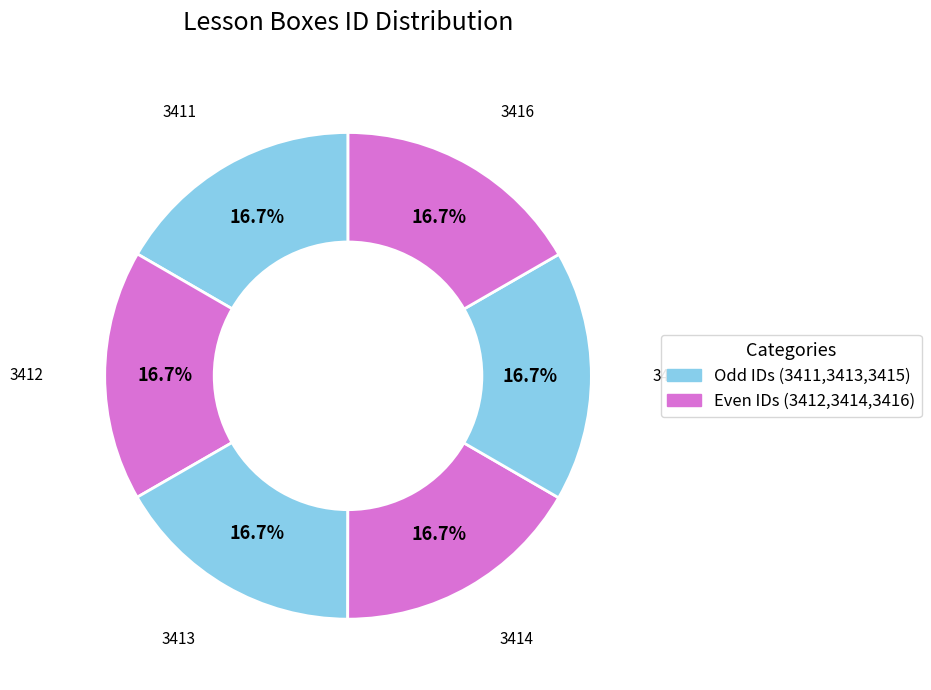

How many segments does this pie chart have?

6